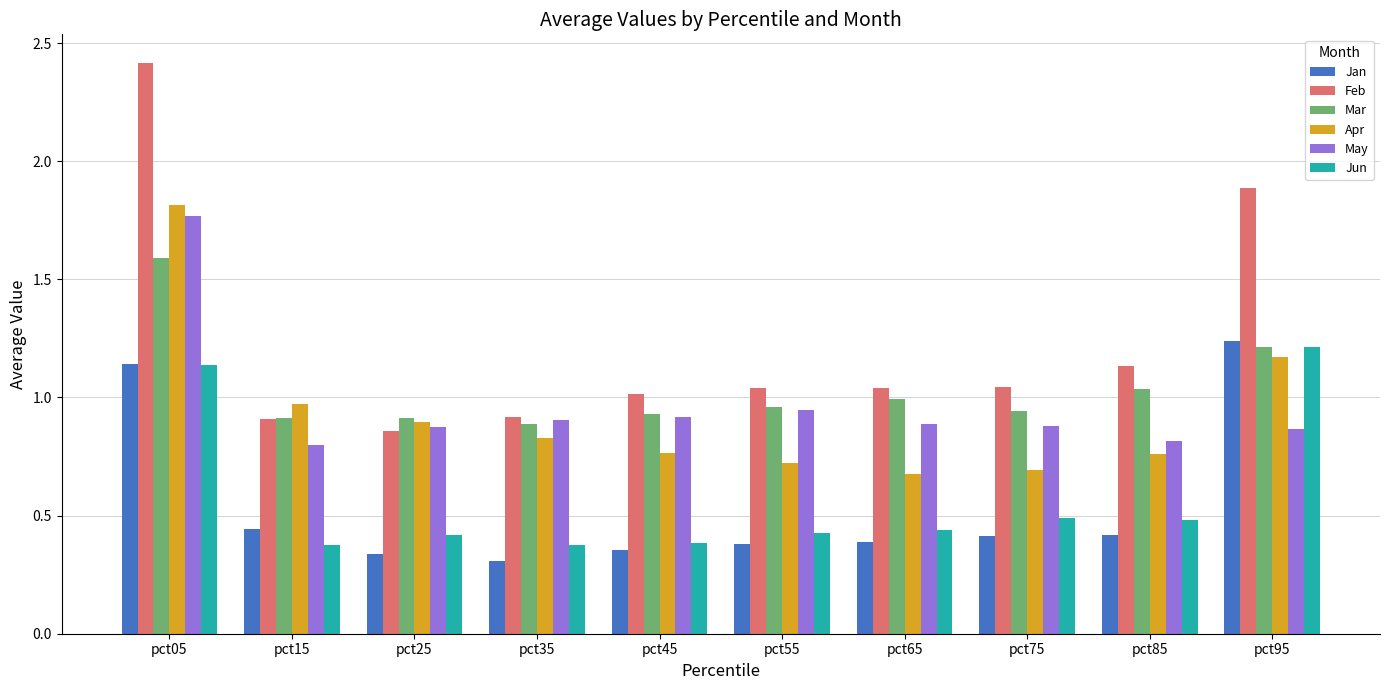

Is it true that Mar equals 1.0 at pct85?

True